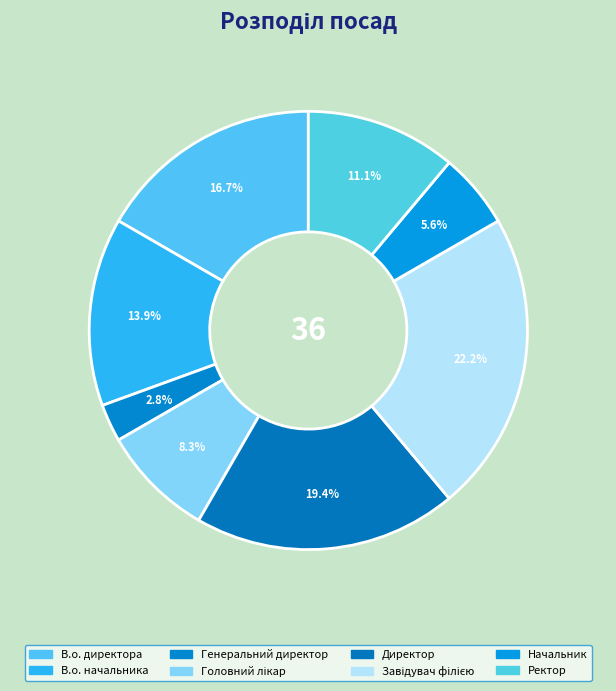

How many slices are in this pie chart?

8